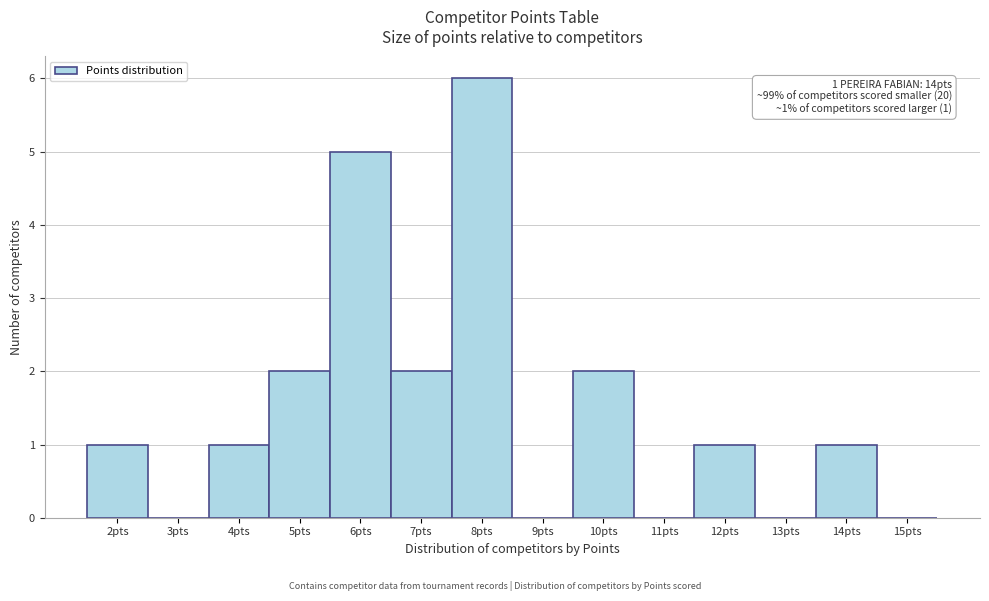

Over which range of the x-axis is the bar tallest?

7.5 to 8.5